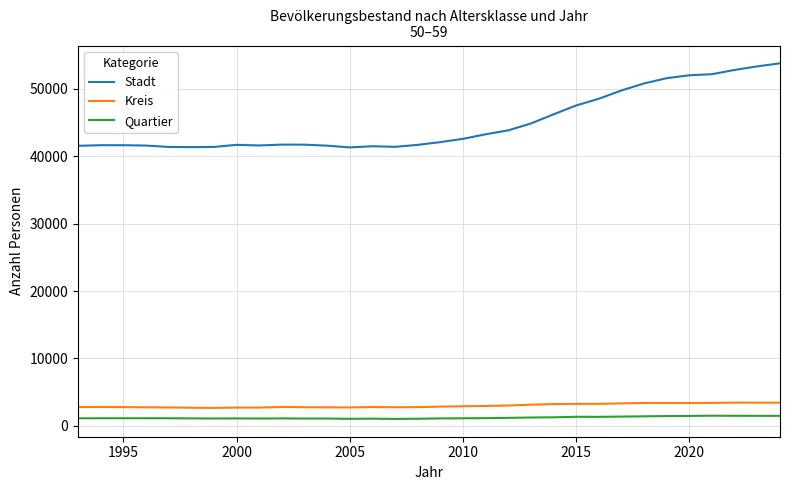

Which series has the largest total across all categories?

Stadt